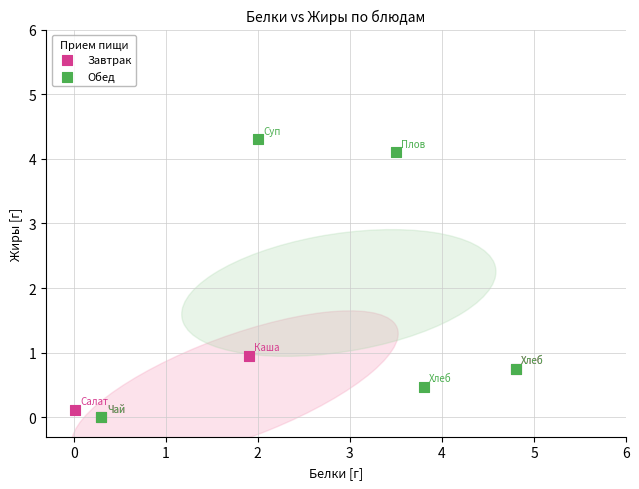

Which series has the widest spread of Y values?

Обед